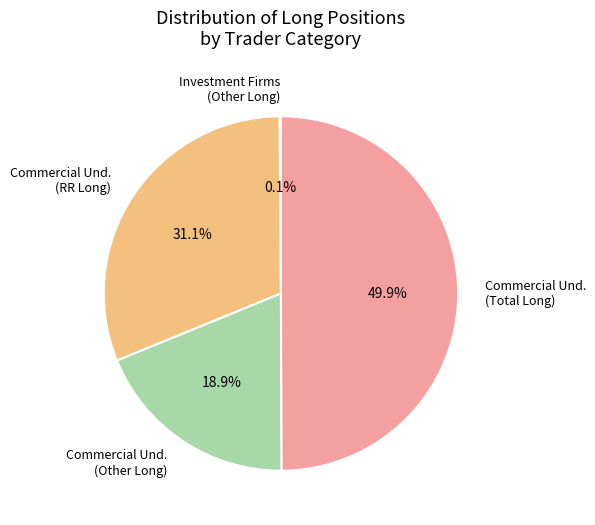

What is the total percentage of Commercial Und. (RR Long) and Commercial Und. (Total Long)?

81.0%